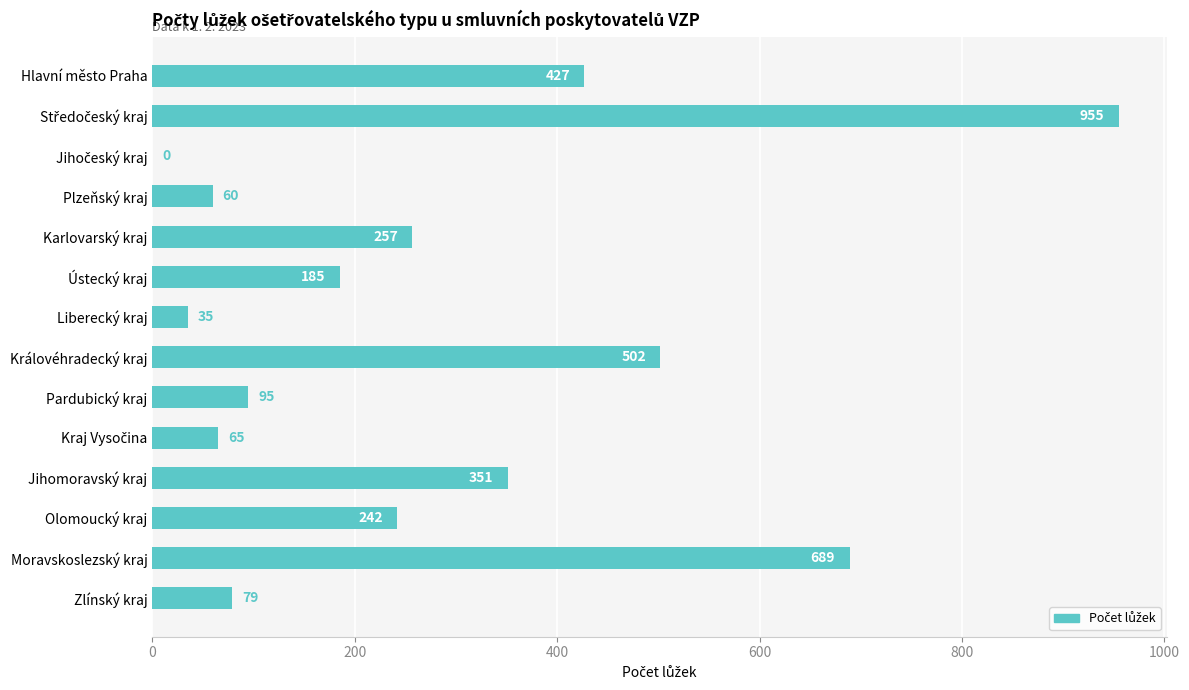

Are the bars grouped side by side (vs. stacked)?

No